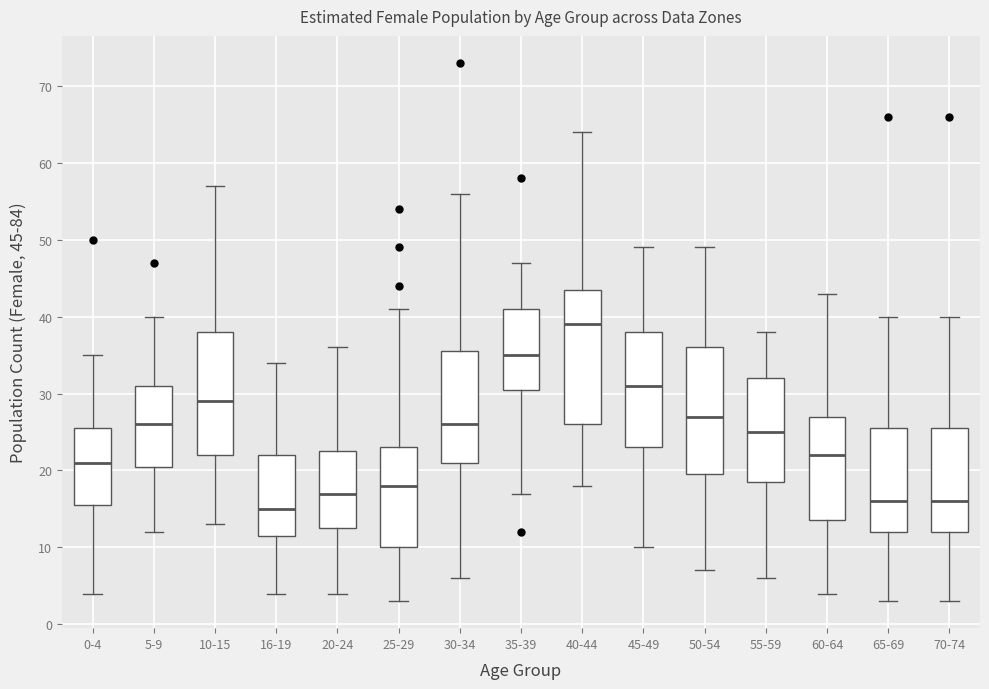

Reading left to right, read every box against the y-axis: the position of its median line, the range the box covers, and the ends of its whiskers. The values are not printed on the chart, so give them approximately, as read against the axis.

0-4: median 21, box 16 to 26, whiskers 4 to 35
5-9: median 26, box 21 to 31, whiskers 12 to 40
10-15: median 29, box 22 to 38, whiskers 13 to 57
16-19: median 15, box 12 to 22, whiskers 4 to 34
20-24: median 17, box 13 to 23, whiskers 4 to 36
25-29: median 18, box 10 to 23, whiskers 3 to 41
30-34: median 26, box 21 to 36, whiskers 6 to 56
35-39: median 35, box 31 to 41, whiskers 17 to 47
40-44: median 39, box 26 to 44, whiskers 18 to 64
45-49: median 31, box 23 to 38, whiskers 10 to 49
50-54: median 27, box 20 to 36, whiskers 7 to 49
55-59: median 25, box 19 to 32, whiskers 6 to 38
60-64: median 22, box 14 to 27, whiskers 4 to 43
65-69: median 16, box 12 to 26, whiskers 3 to 40
70-74: median 16, box 12 to 26, whiskers 3 to 40